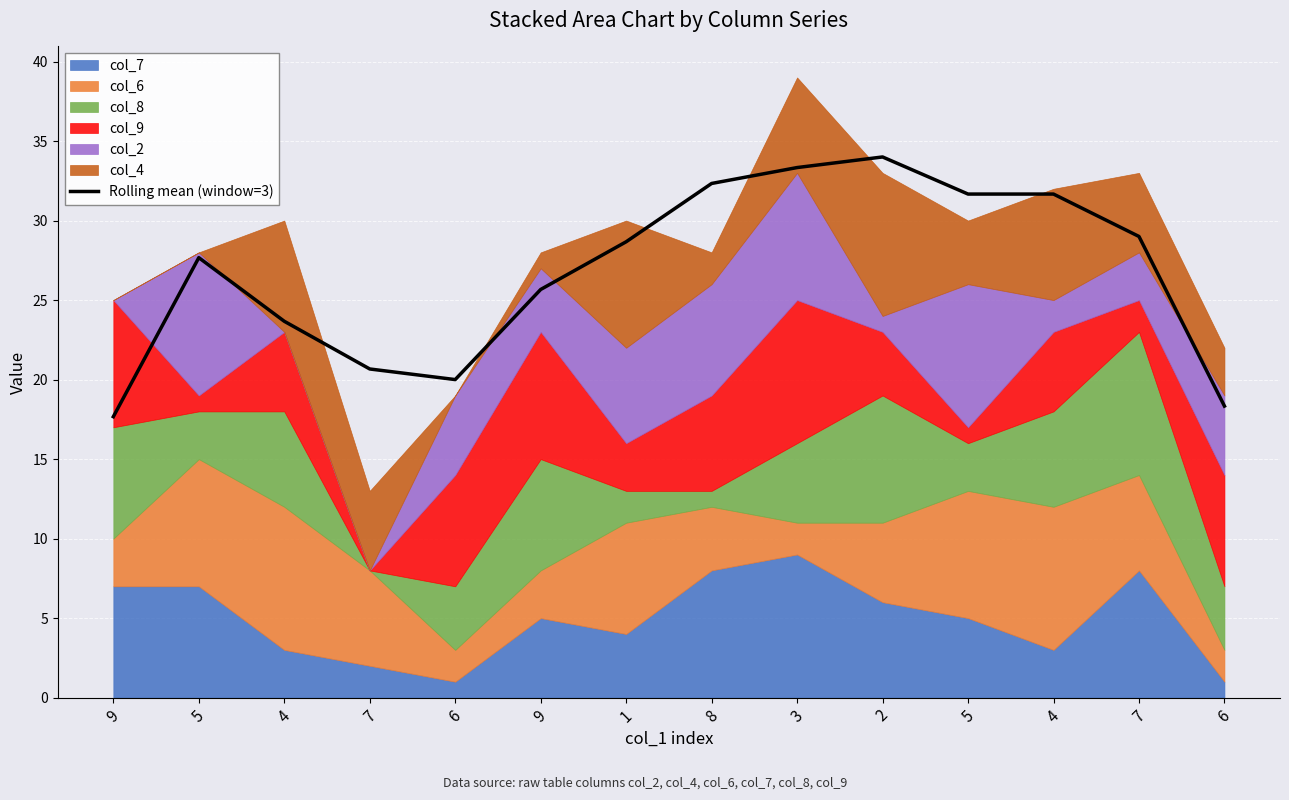

What is the label of the 9th point from the left?

3